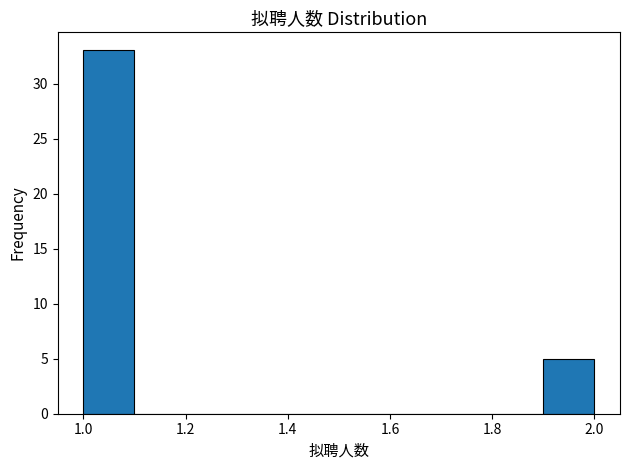

Reading left to right, transcribe this chart: for each bar, give the range it covers on the x-axis and its height. The values are not printed on the chart, so give them approximately, as read against the axis.

1.0 to 1.1: 33
1.1 to 1.2: 0
1.2 to 1.3: 0
1.3 to 1.4: 0
1.4 to 1.5: 0
1.5 to 1.6: 0
1.6 to 1.7: 0
1.7 to 1.8: 0
1.8 to 1.9: 0
1.9 to 2.0: 5